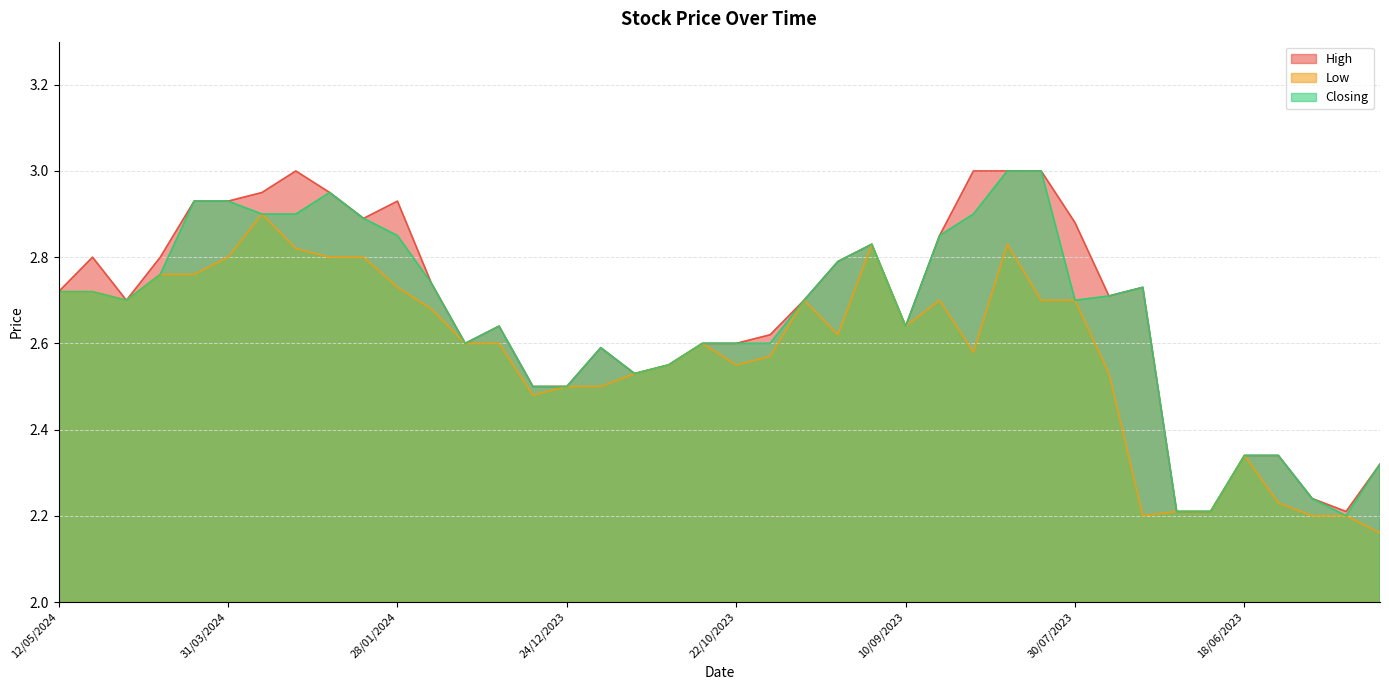

Is it true that Low equals 1.2 at 10/12/2023?

False